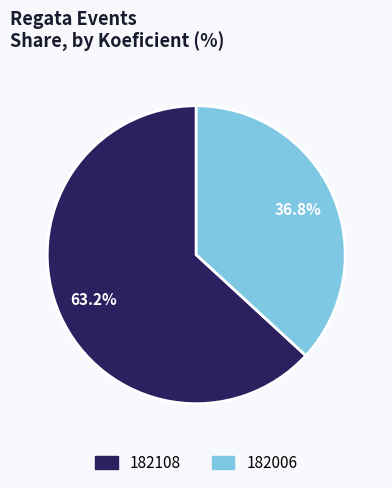

The 182006 slice represents 37% of the pie. True or false?

True